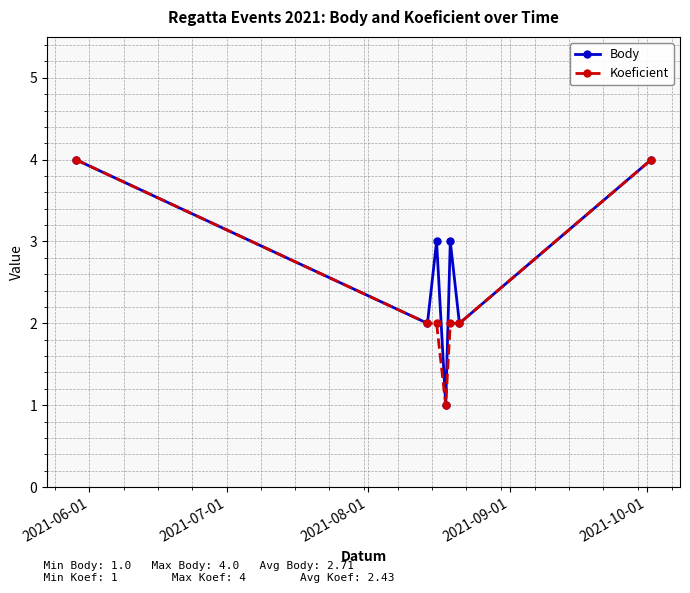

How many interior local valleys does the Body series have?

3